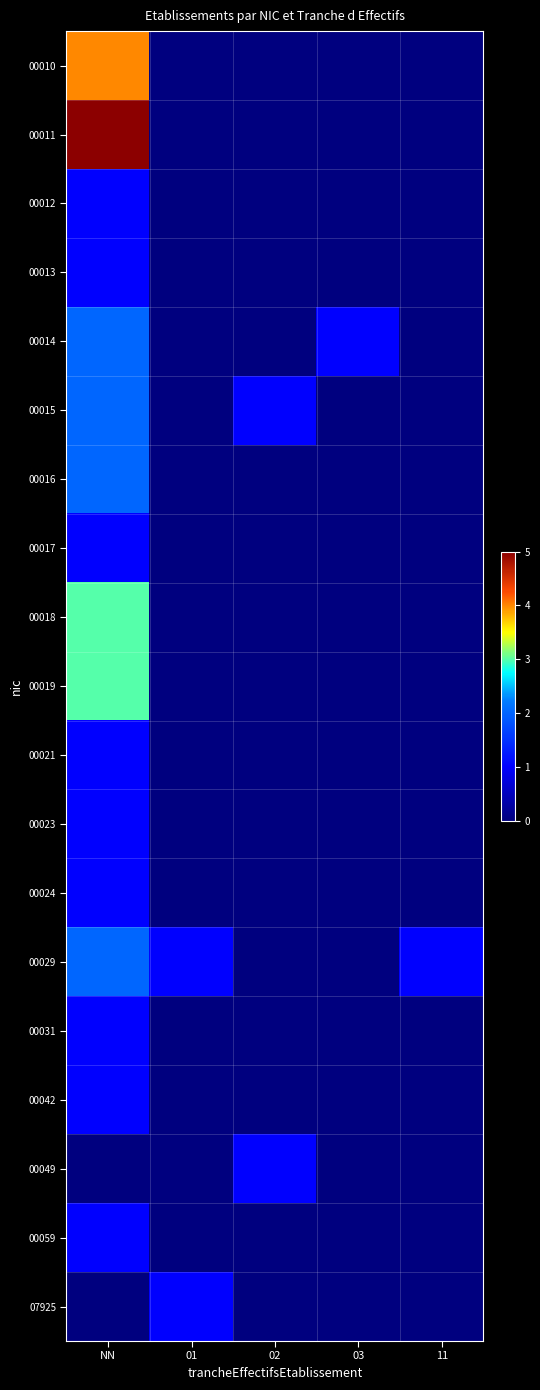

Rank the series by their maximum value, from highest to lowest.

00011, 00010, 00018, 00019, 00014, 00015, 00016, 00029, 00012, 00013, 00017, 00021, 00023, 00024, 00031, 00042, 00049, 00059, 07925